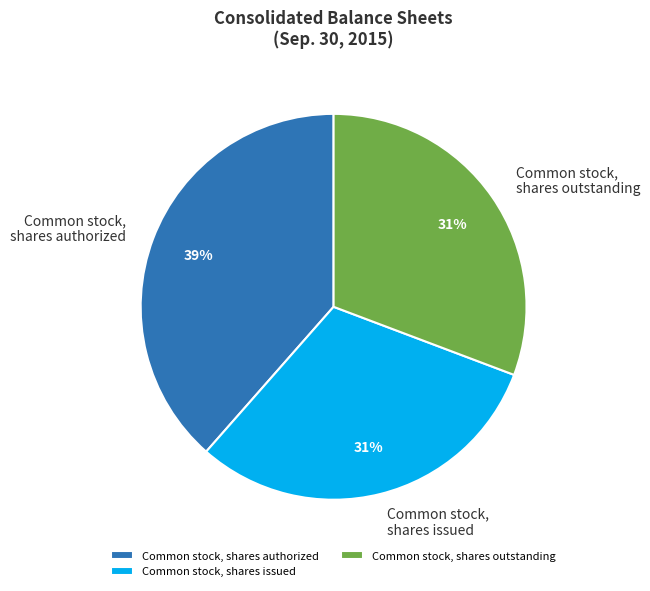

Between Common stock, shares outstanding and Common stock, shares authorized, which is larger?

Common stock, shares authorized